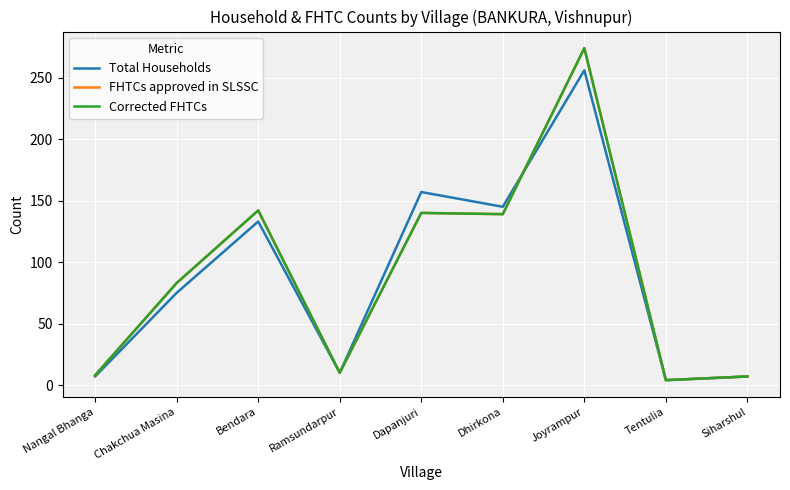

What is the sum of the Corrected FHTCs values at Chakchua Masina and Siharshul?

90